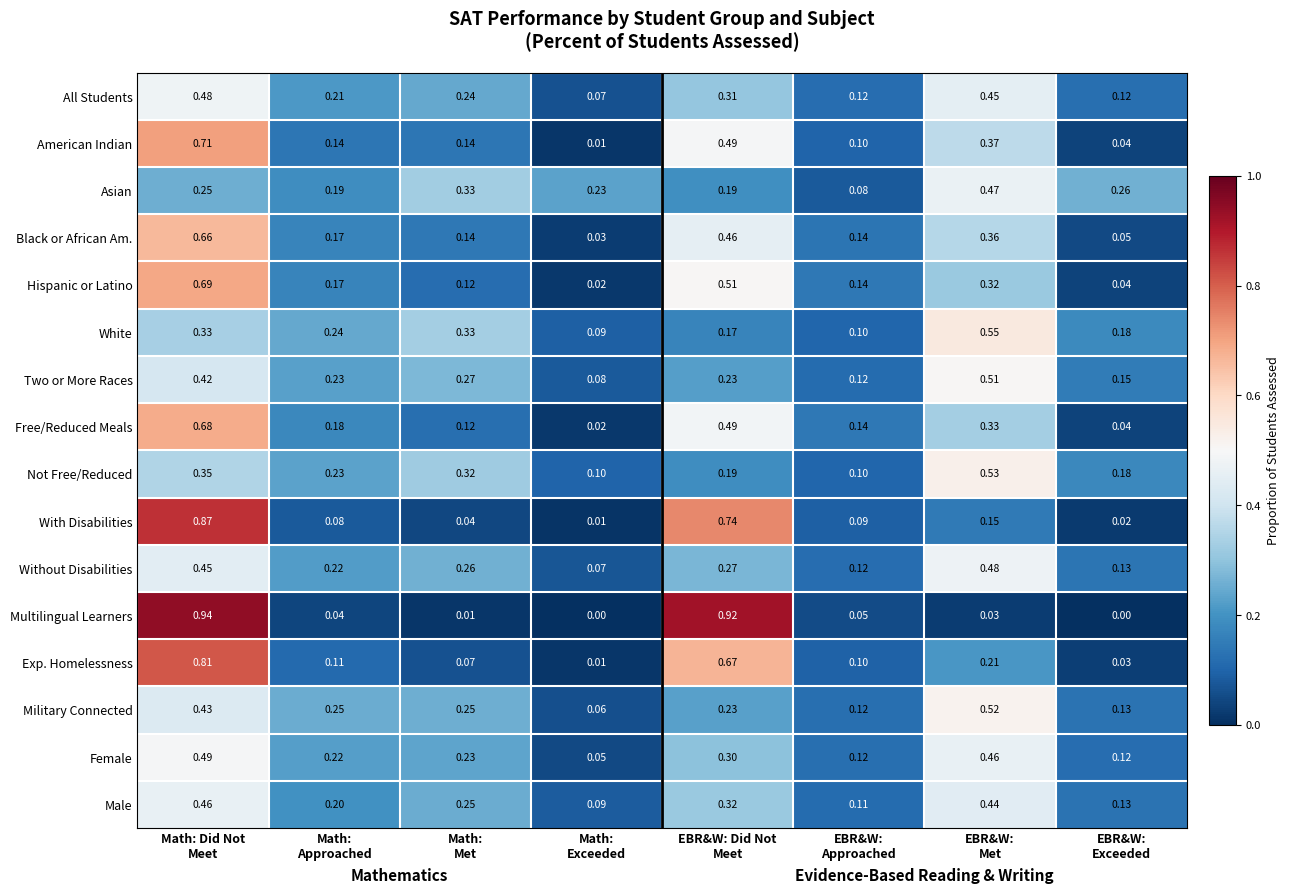

Which series has the widest spread of values?

Multilingual Learners